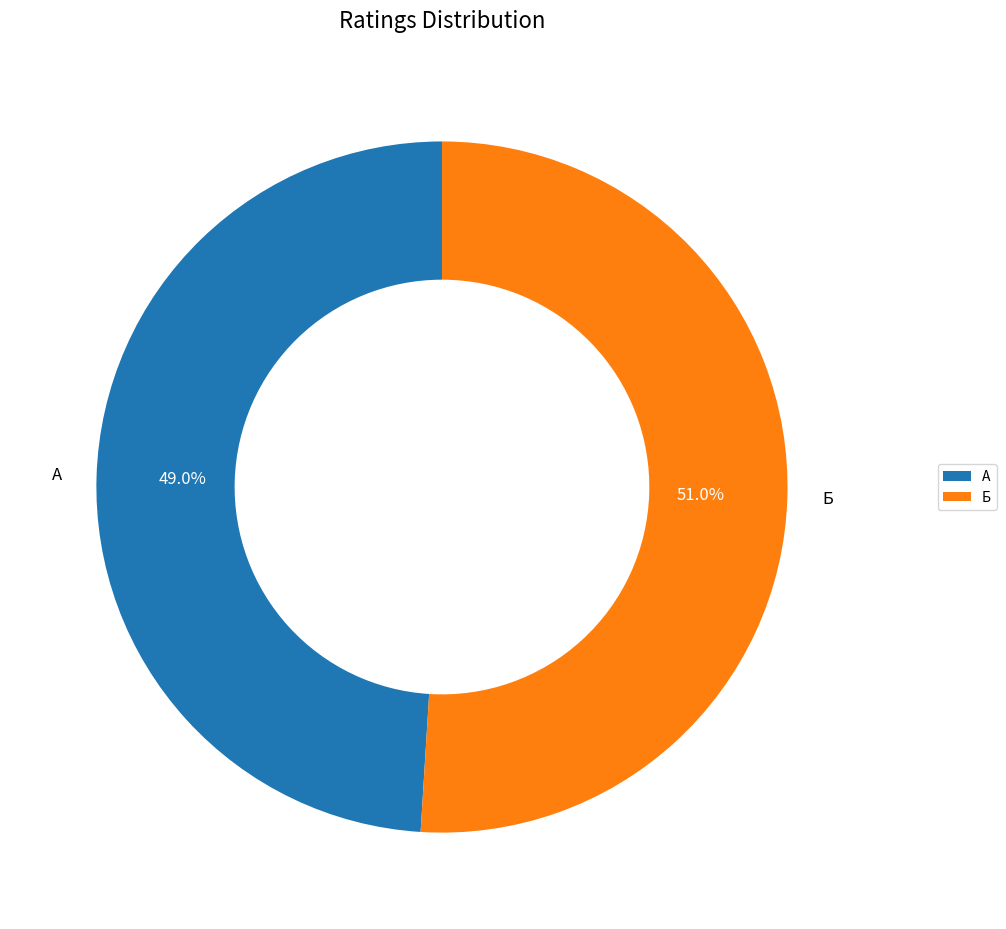

How many segments does this pie chart have?

2